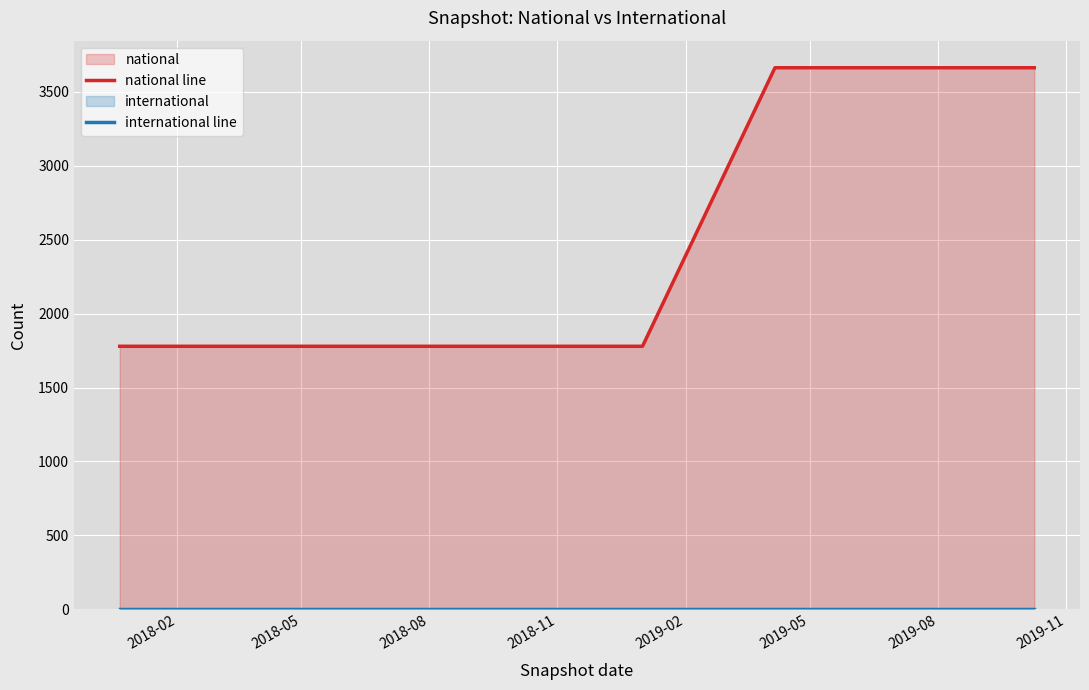

Is it true that national line equals 628 at 2019-02?

False